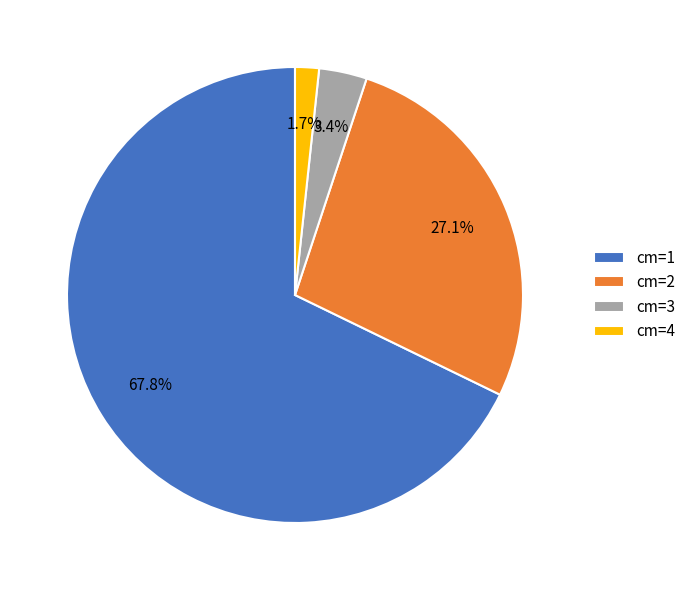

Does any single category account for the majority?

Yes